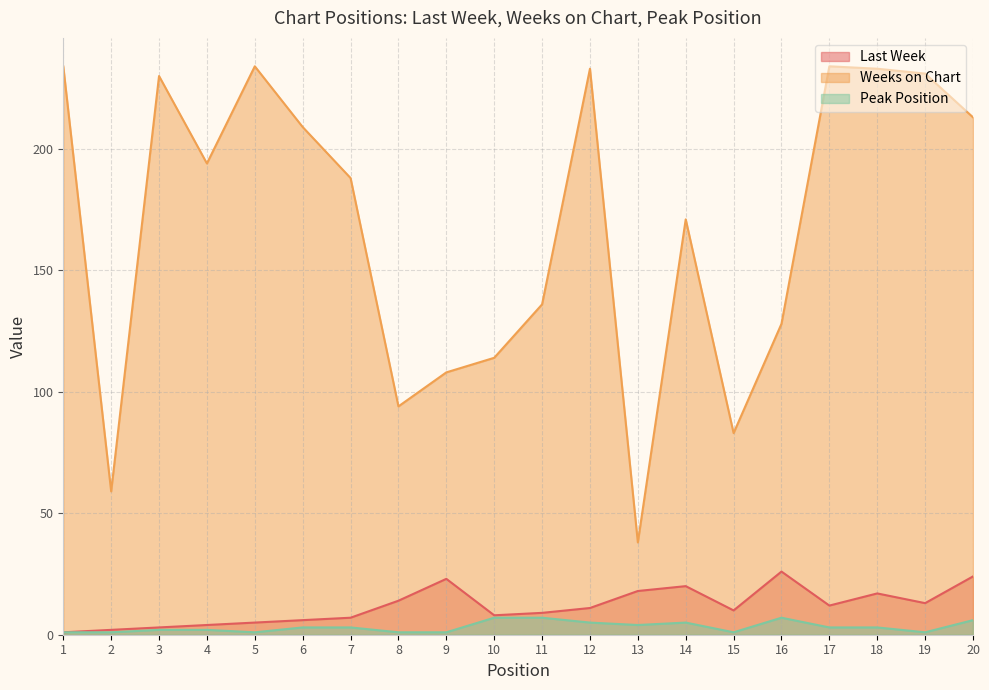

What is the value of the Last Week point at the 11th from the left?

9